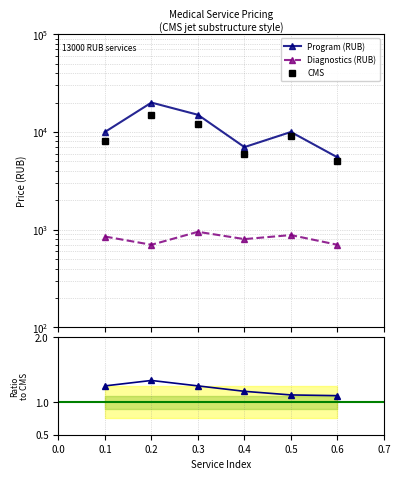

True or false: CMS and Program (RUB) cross at least once.

False